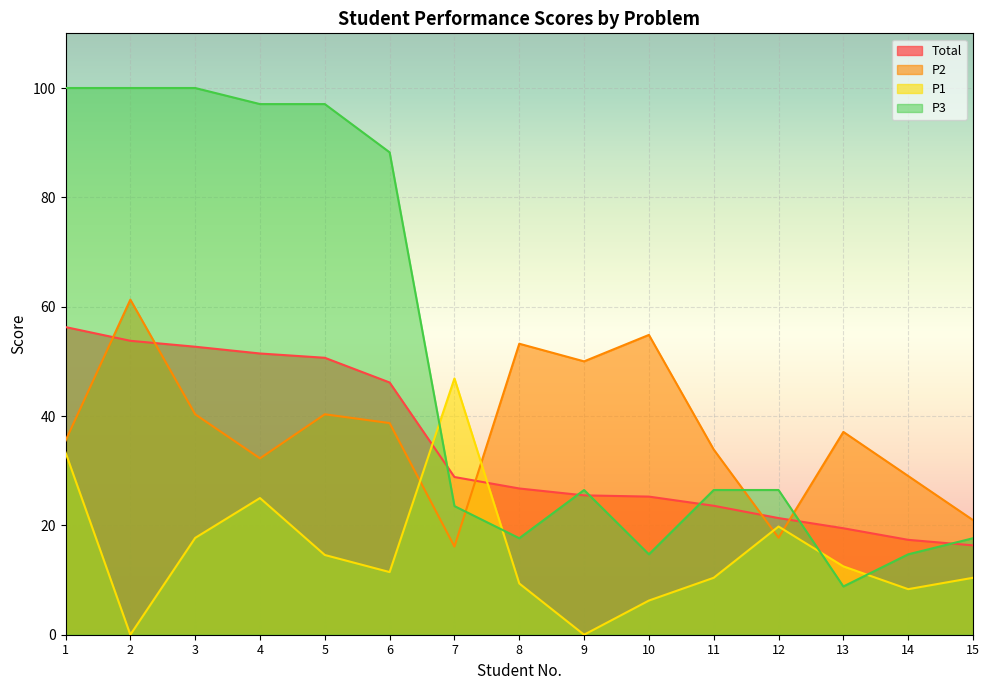

Which category has the lowest value in the P2 series?

7